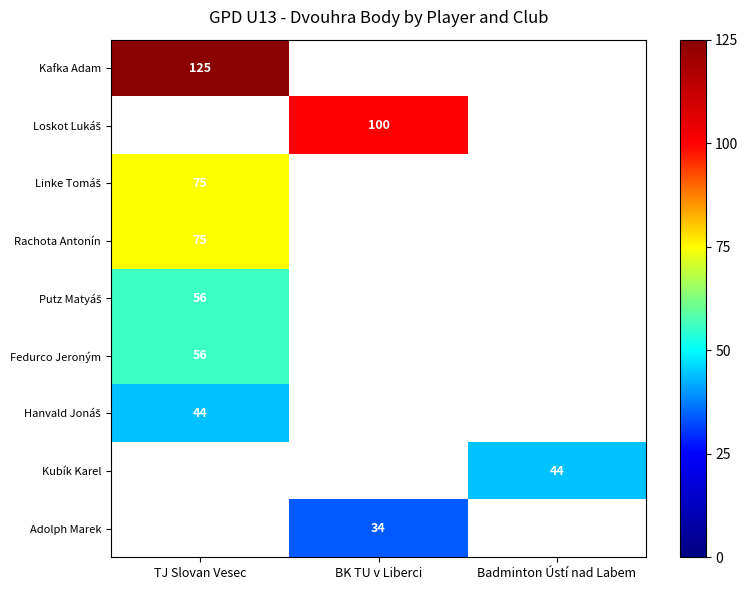

What is the highest value of the Fedurco Jeroným series?

56.0